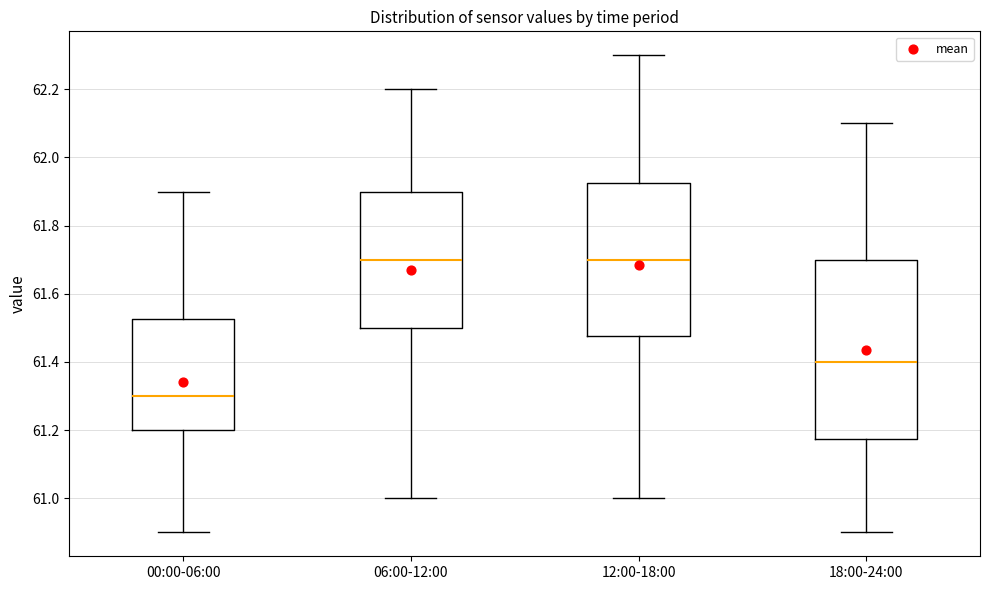

Reading left to right, transcribe this box plot: for each box, give where its median line is, the range the box spans, and where its two whiskers end, as read against the y-axis. The values are not printed on the chart, so give them approximately, as read against the axis.

00:00-06:00: median 61.30, box 61.20 to 61.52, whiskers 60.90 to 61.90
06:00-12:00: median 61.70, box 61.50 to 61.90, whiskers 61.00 to 62.20
12:00-18:00: median 61.70, box 61.48 to 61.92, whiskers 61.00 to 62.30
18:00-24:00: median 61.40, box 61.18 to 61.70, whiskers 60.90 to 62.10